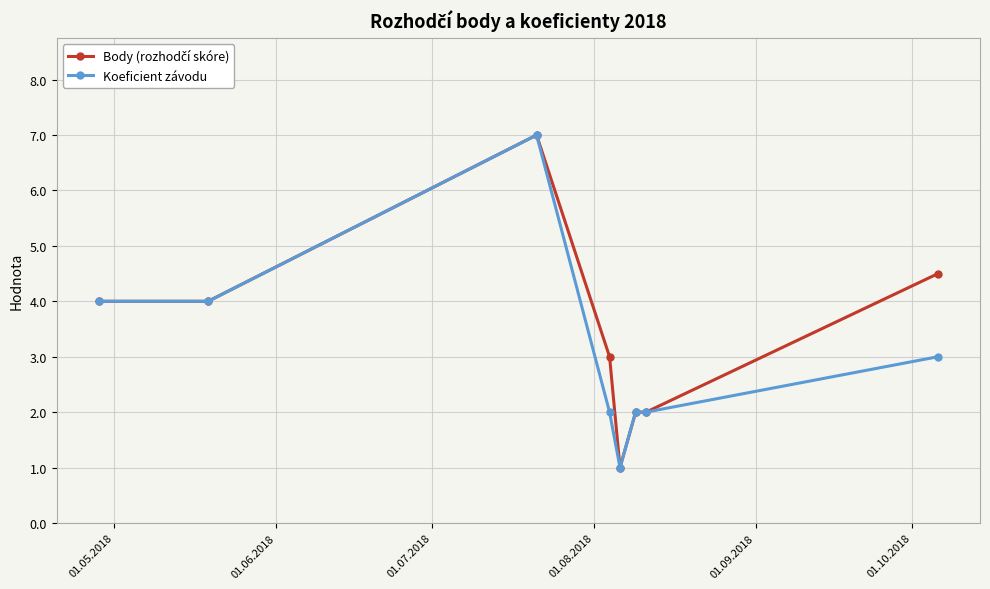

Count the number of data series in this chart.

2